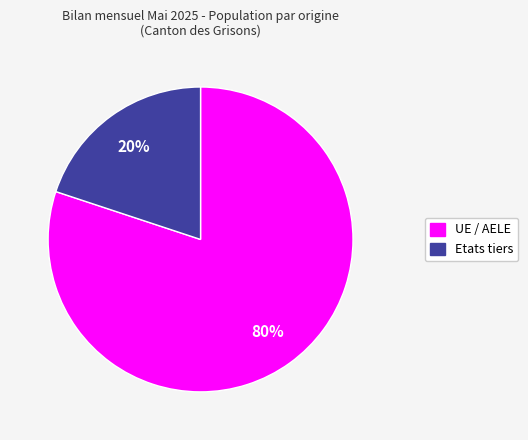

Count the number of slices in the pie.

2